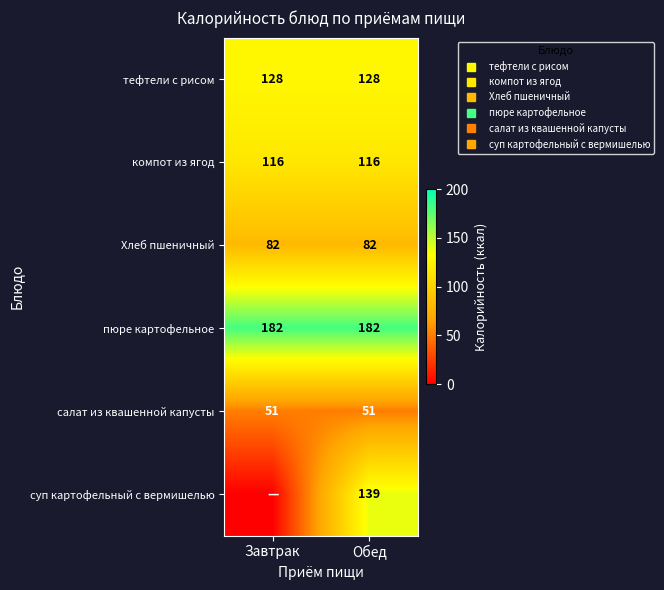

Which label corresponds to the smallest value in the chart?

Завтрак